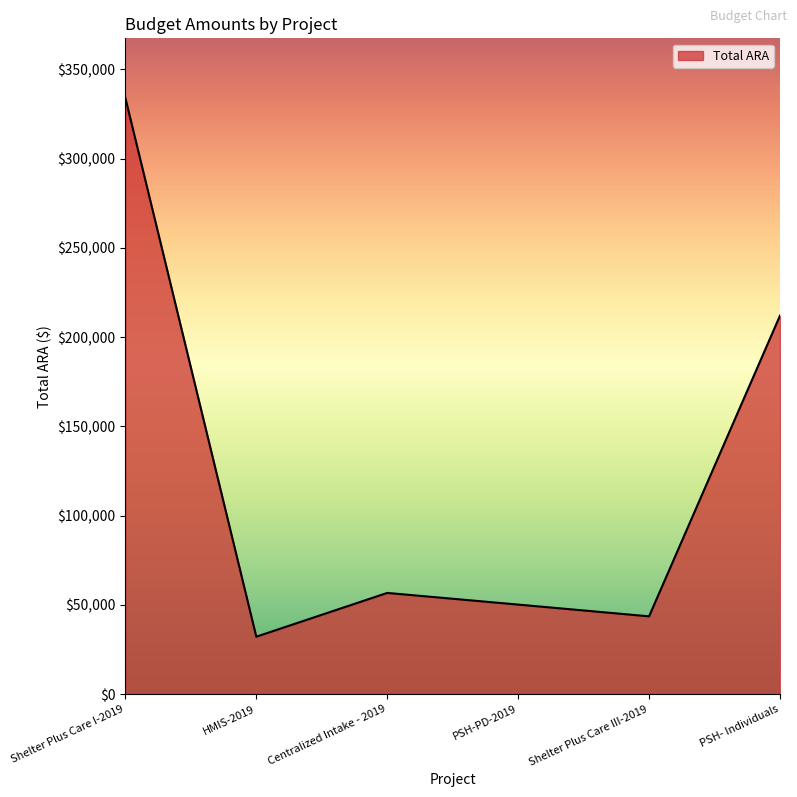

The value at Shelter Plus Care I-2019 is 334043. True or false?

True